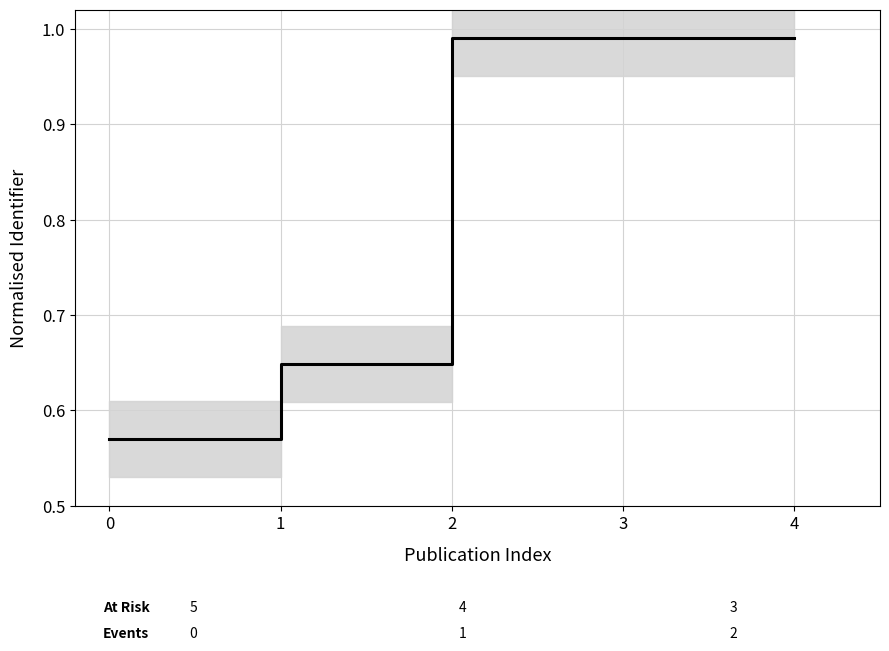

True or false: there are more than 2 points higher than both neighbors.

False